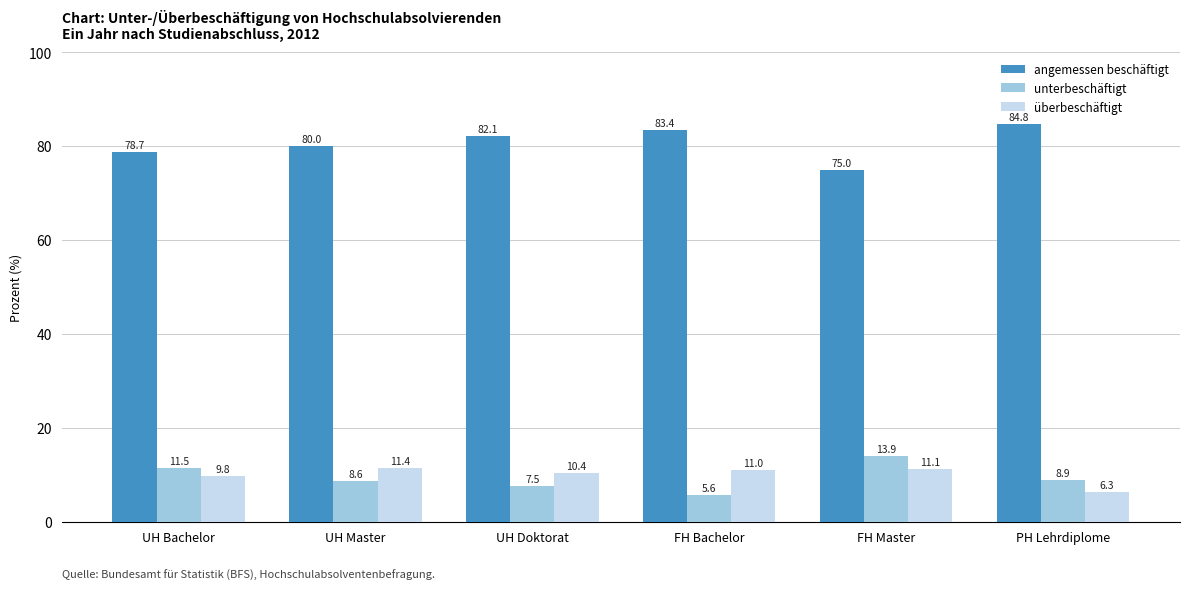

Which series changed the most between UH Bachelor and FH Bachelor?

unterbeschäftigt